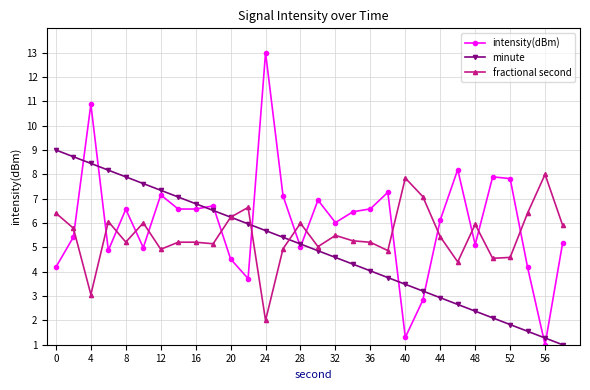

Does the chart display data point markers on the line(s)?

Yes